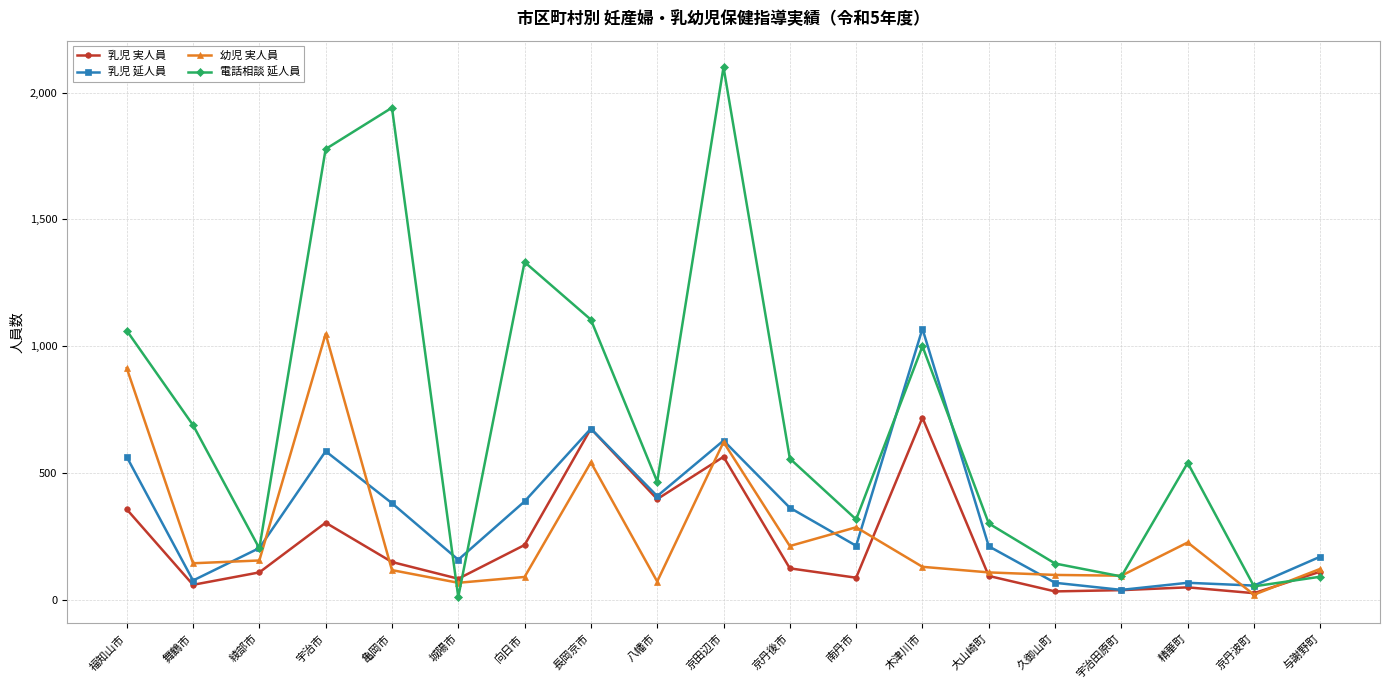

What is the total value across all series at 南丹市?

899